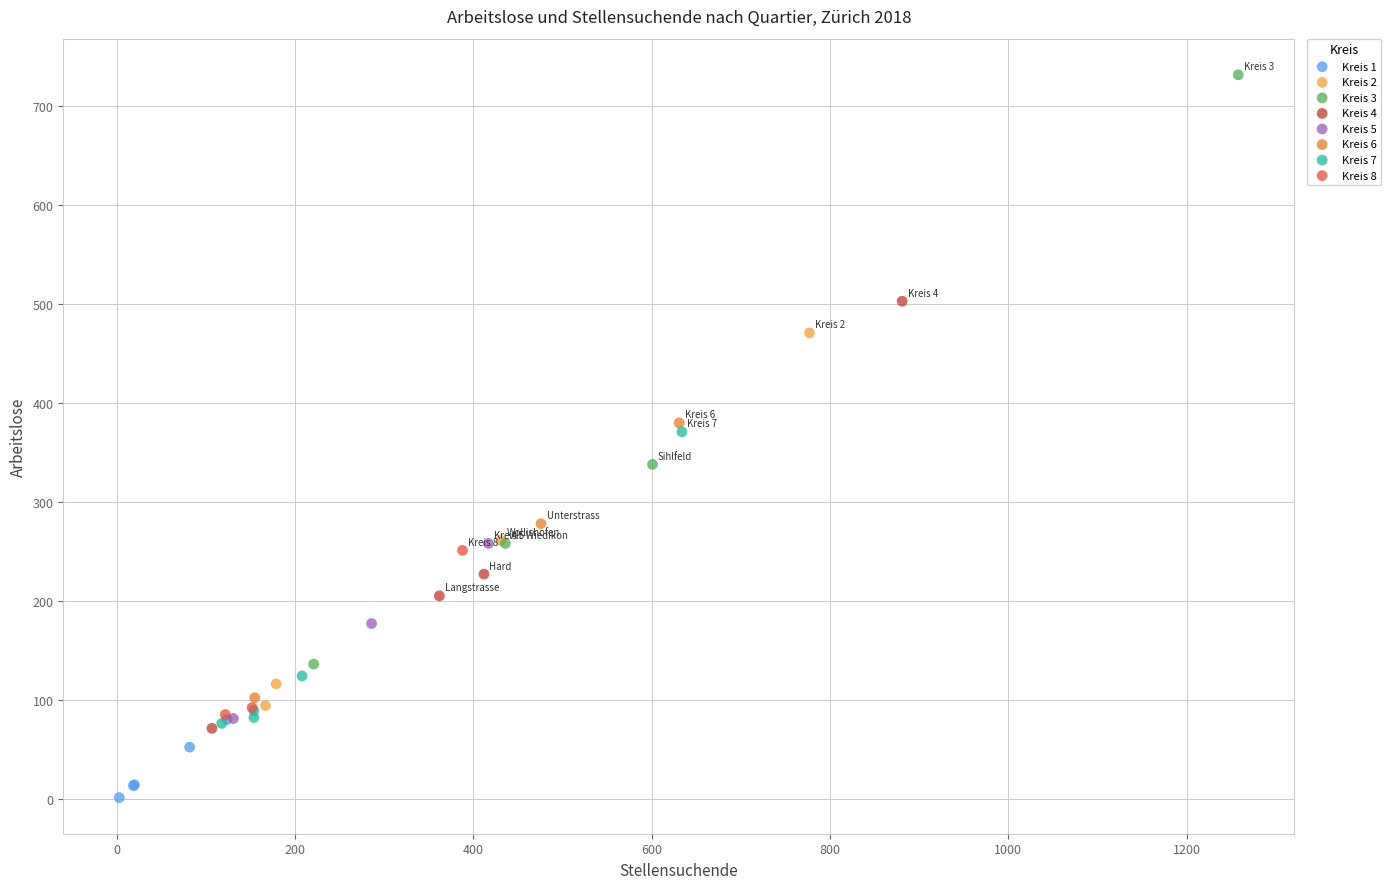

Which series has the largest Y range (max minus min)?

Kreis 3